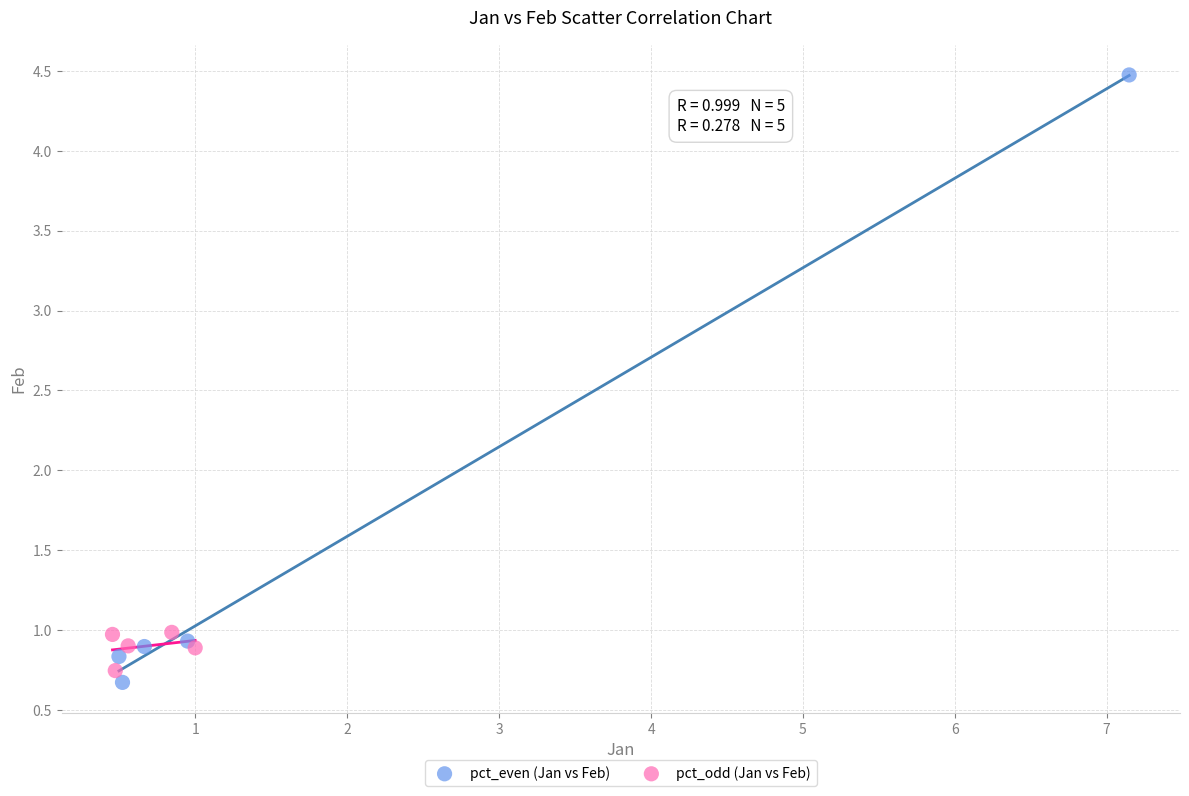

Which series reaches the minimum Y coordinate?

pct_even (Jan vs Feb)